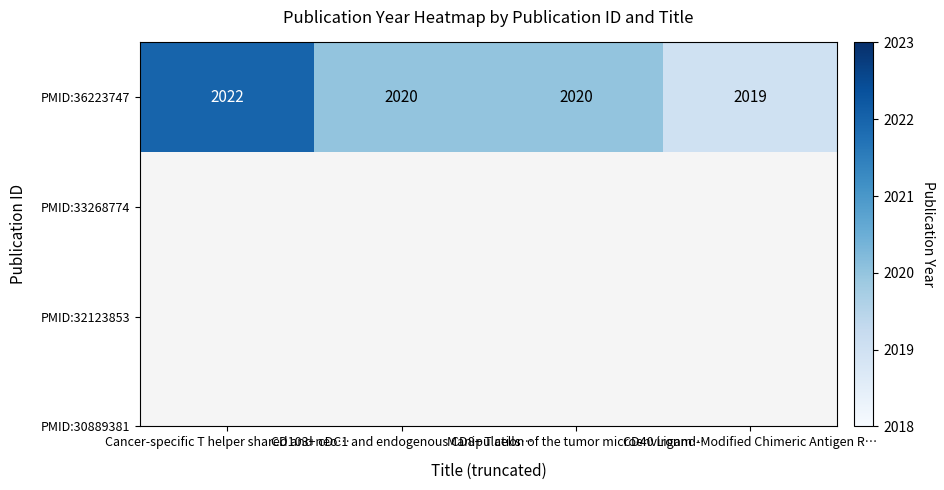

Reading right to left, what are all the values shown in this chart?

2019	2020	2020	2022